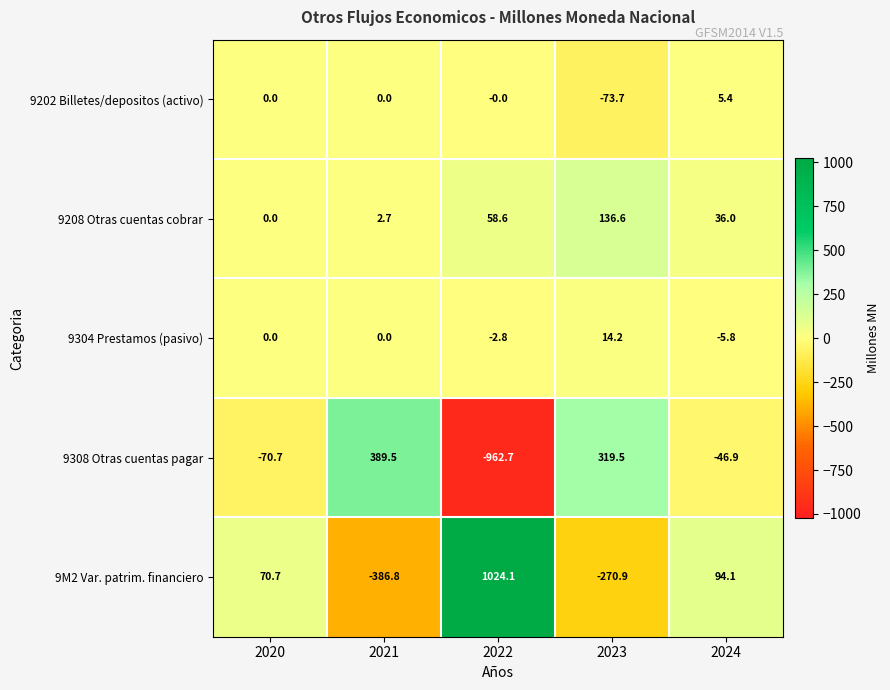

At which label is 9208 Otras cuentas cobrar closest to 68?

2022